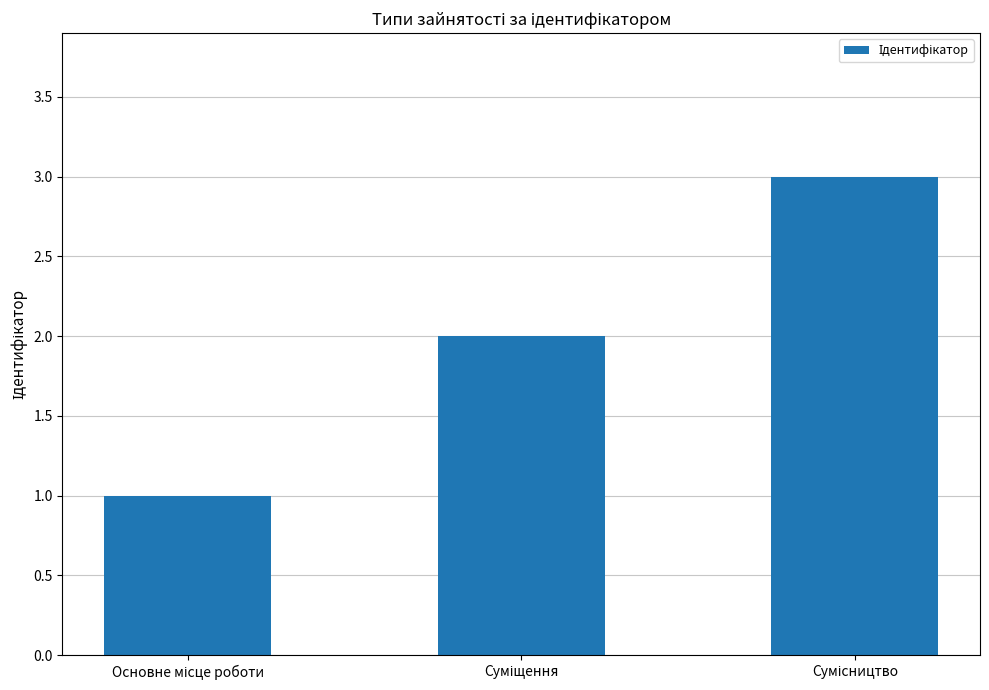

What is the sum of all values?

6